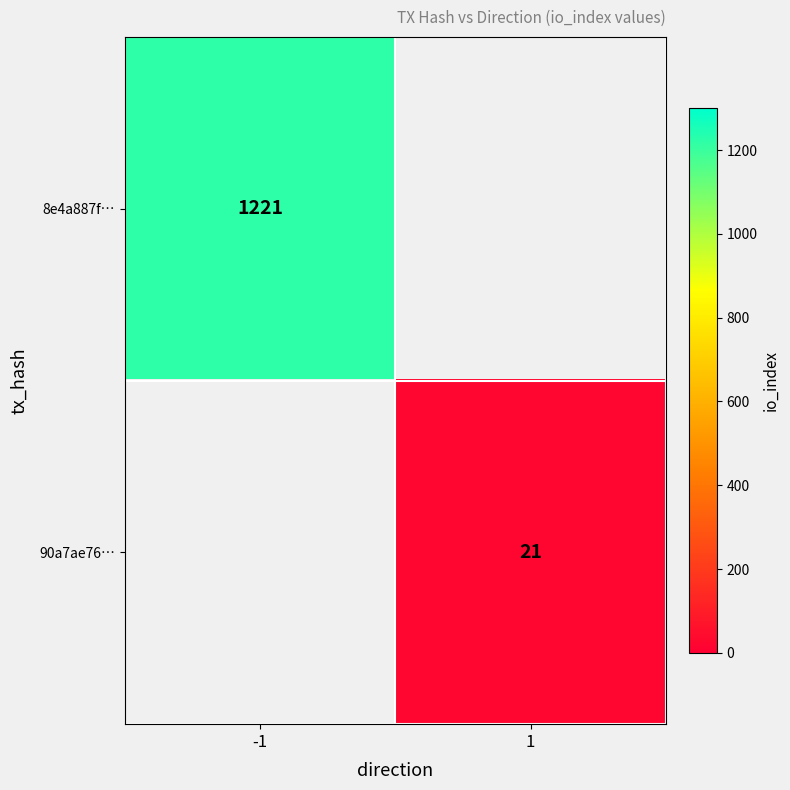

Is it true that 90a7ae76… equals 21 at 1?

True